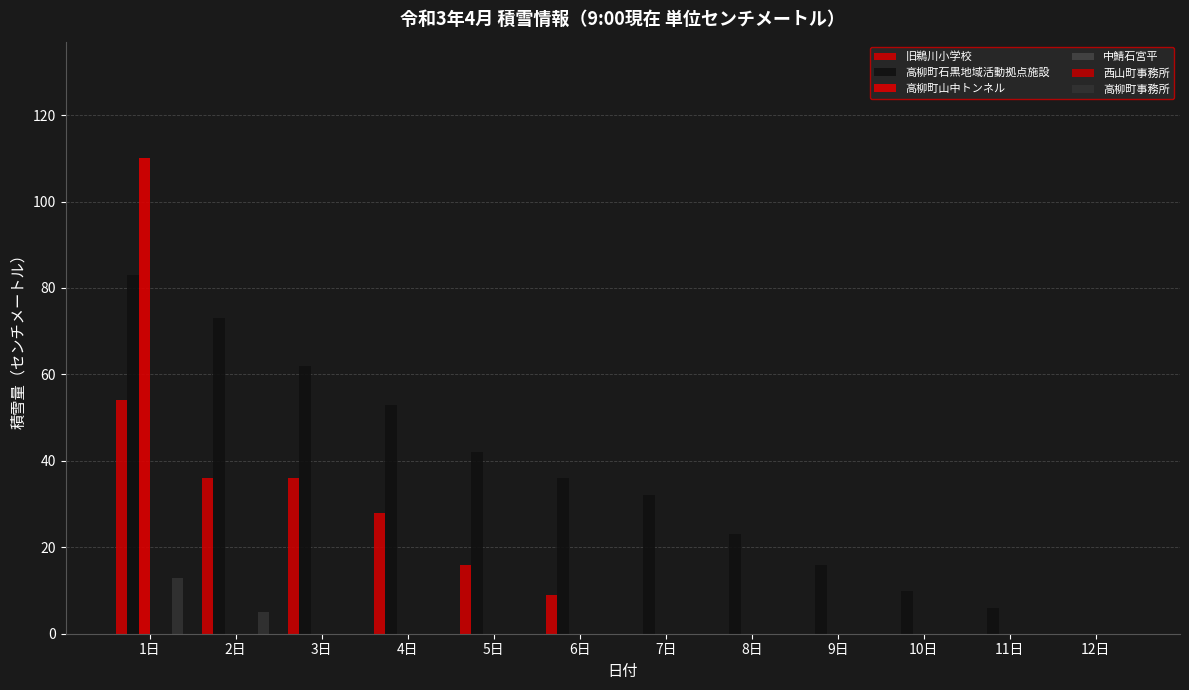

Rank the series by their maximum value, from highest to lowest.

高柳町山中トンネル, 高柳町石黒地域活動拠点施設, 旧鵜川小学校, 高柳町事務所, 中鯖石宮平, 西山町事務所